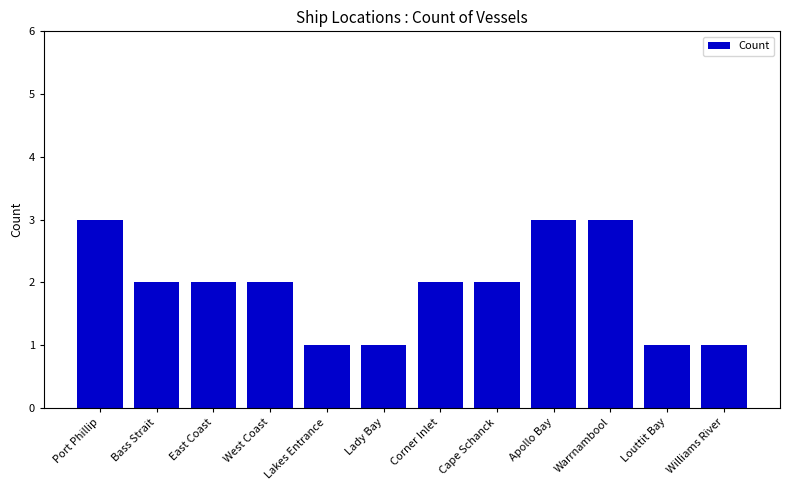

Read the value at Corner Inlet.

2